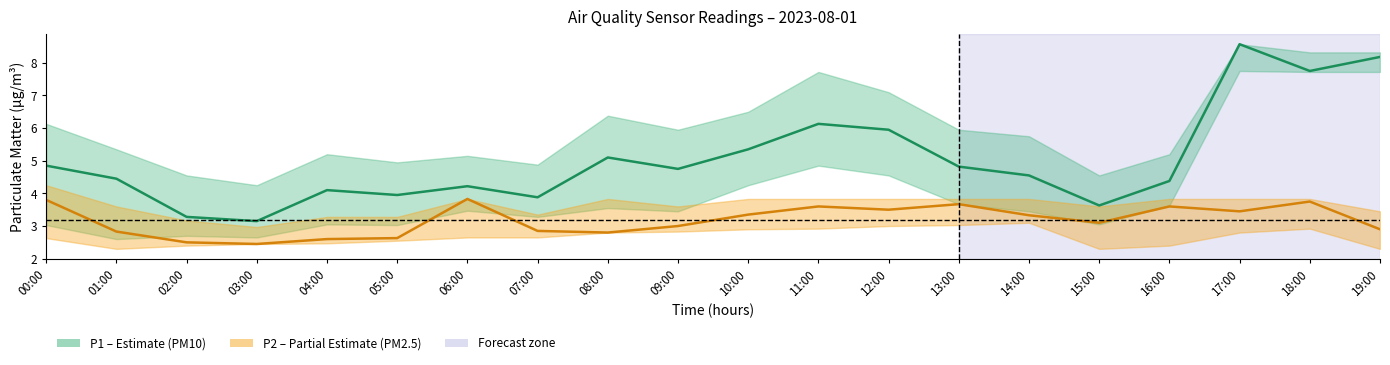

What is the label of the 17th point from the right?

03:00